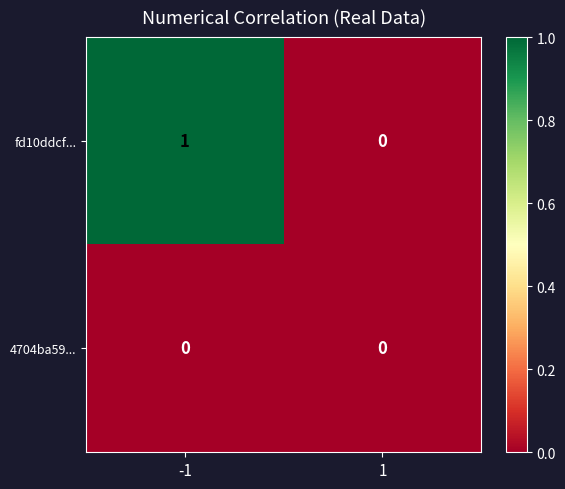

At which category is the sum across all series the highest?

-1